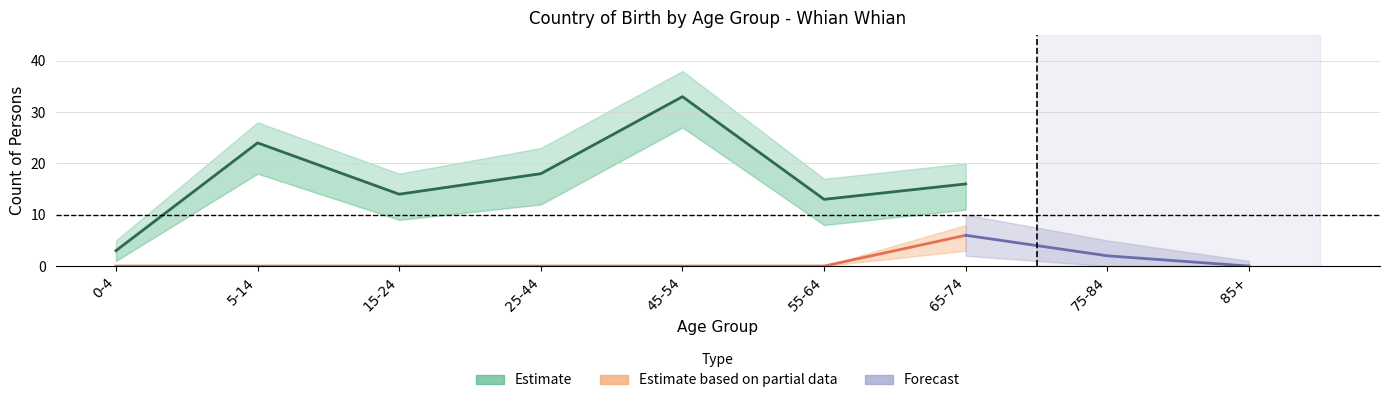

What is the total value across all series at 5-14?

24